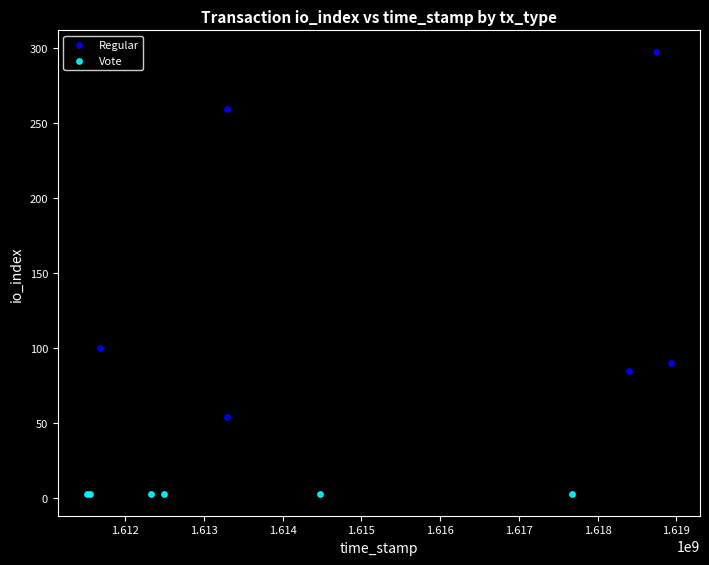

Which series contains the highest Y value?

Regular